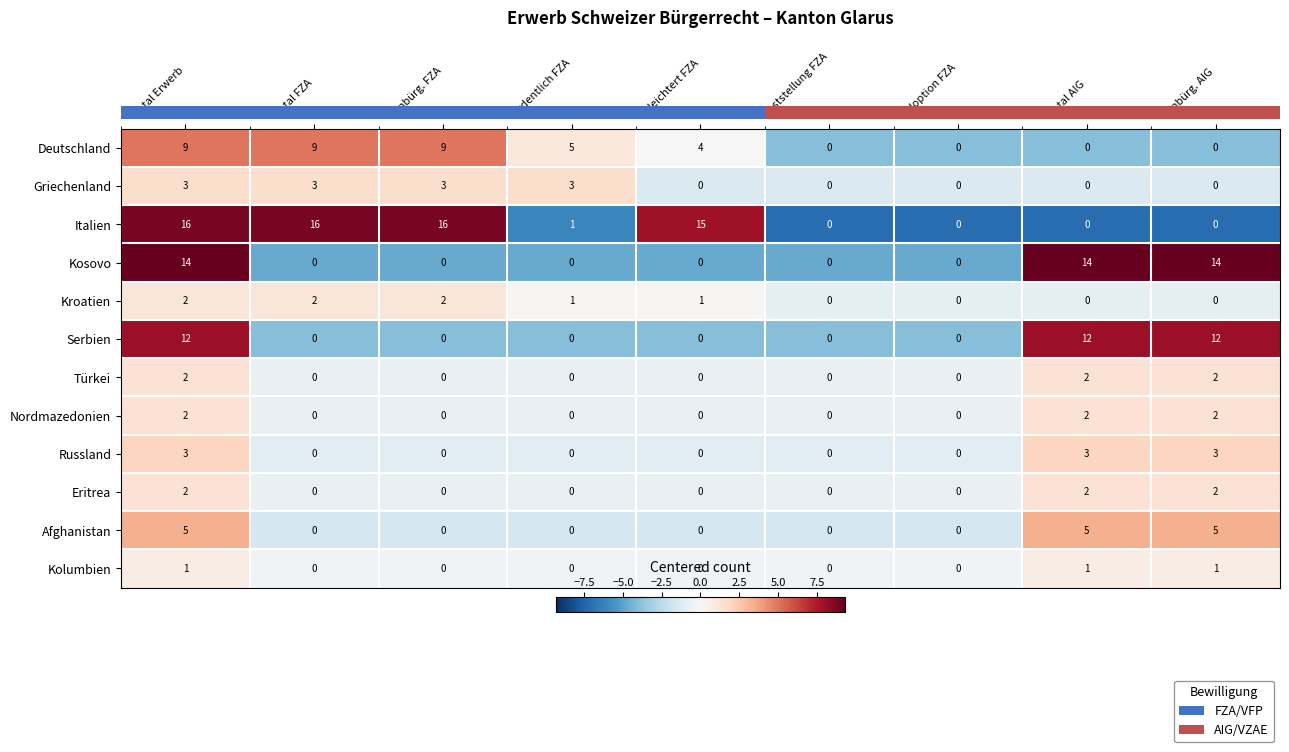

How many positive values does the Griechenland series have?

4